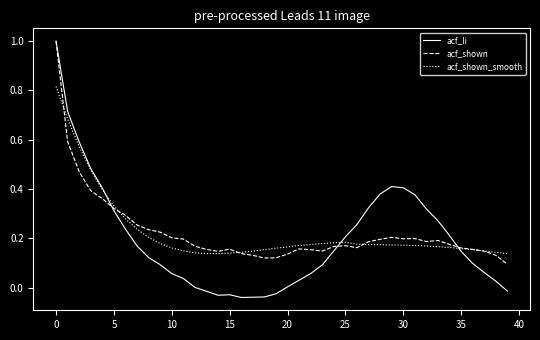

What is the maximum value shown in the chart?

1.0